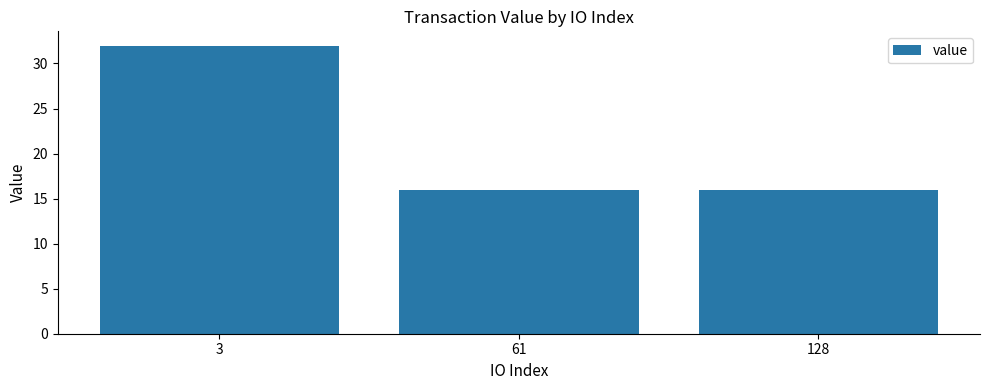

Reading right to left, list all the values displayed in this chart.

16.0	16.0	32.0